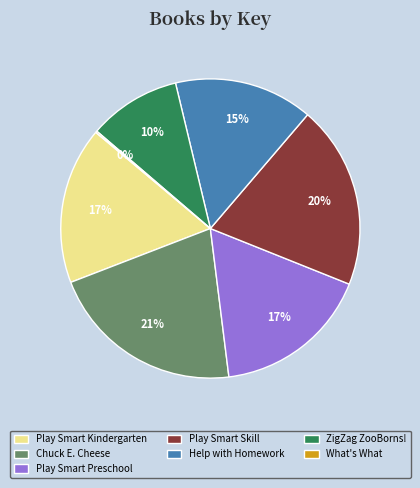

Is it true that Chuck E. Cheese is 8% of the pie?

False